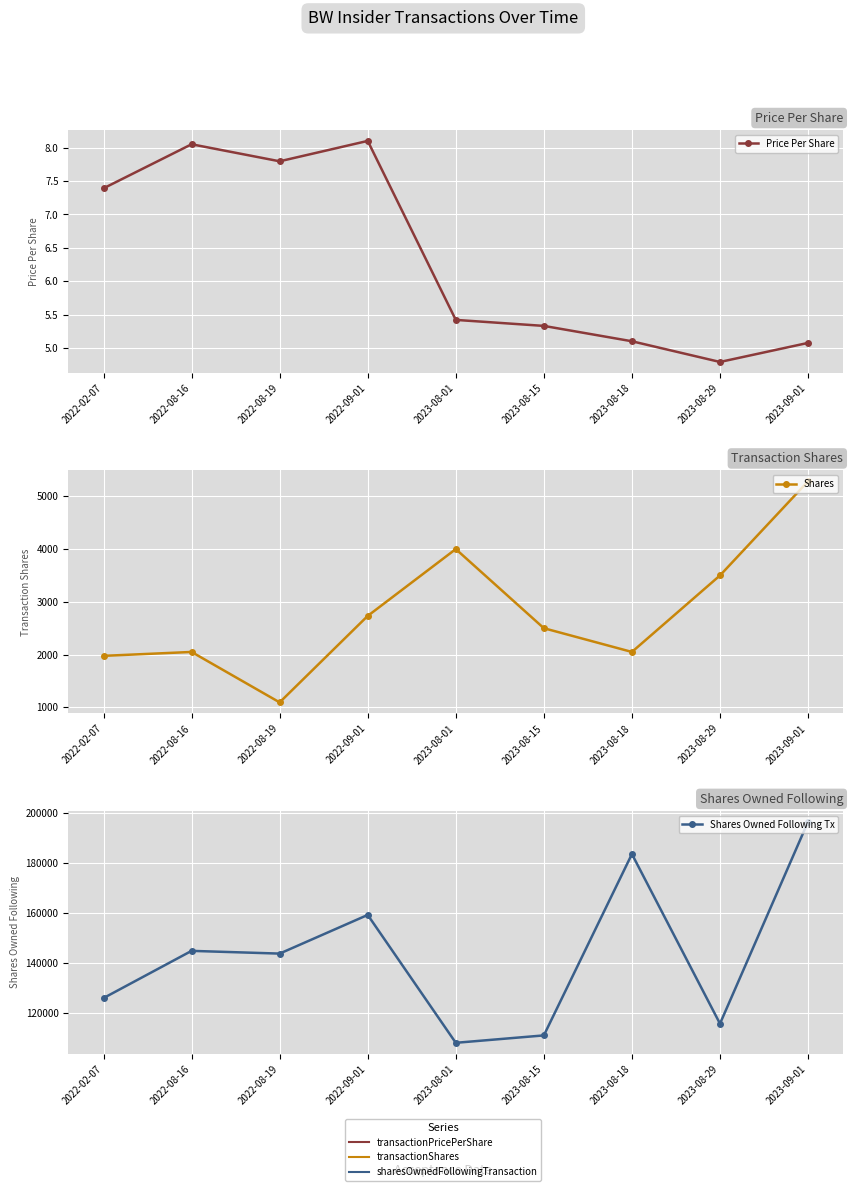

What are all the series names shown in the legend?

Price Per Share, Shares, Shares Owned Following Tx